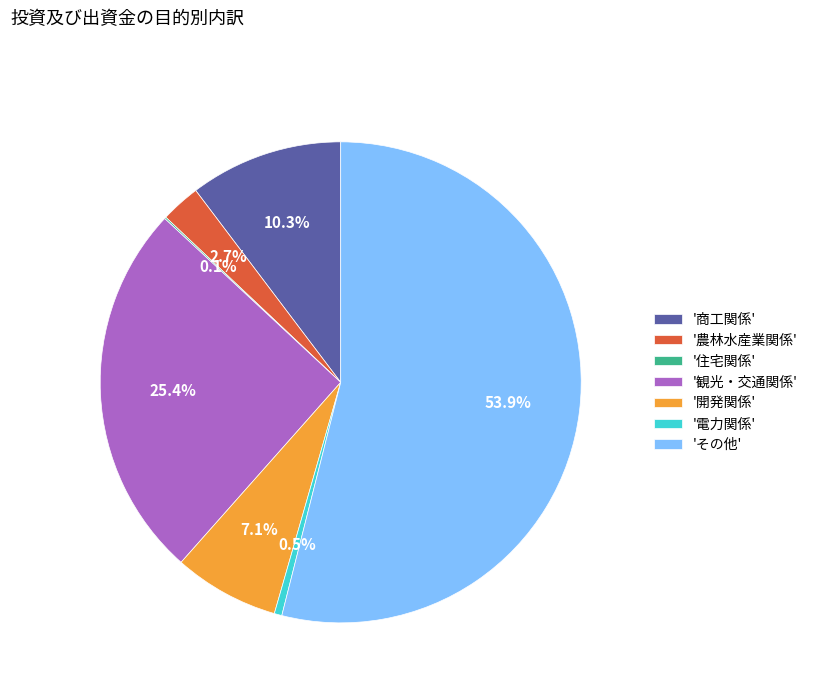

Do '観光・交通関係' and '電力関係' together represent more than half of the pie?

No